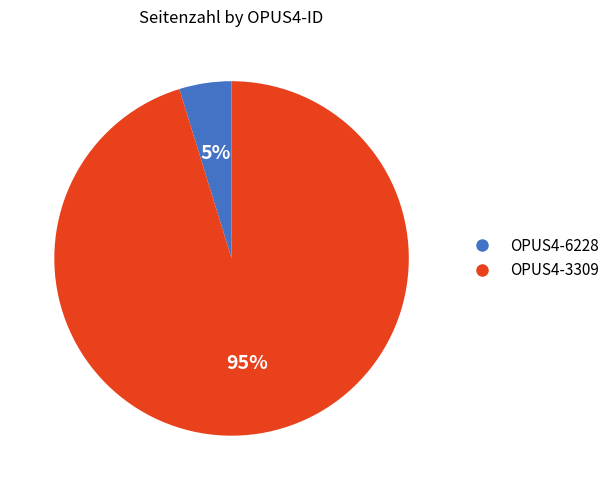

Between OPUS4-6228 and OPUS4-3309, which is larger?

OPUS4-3309